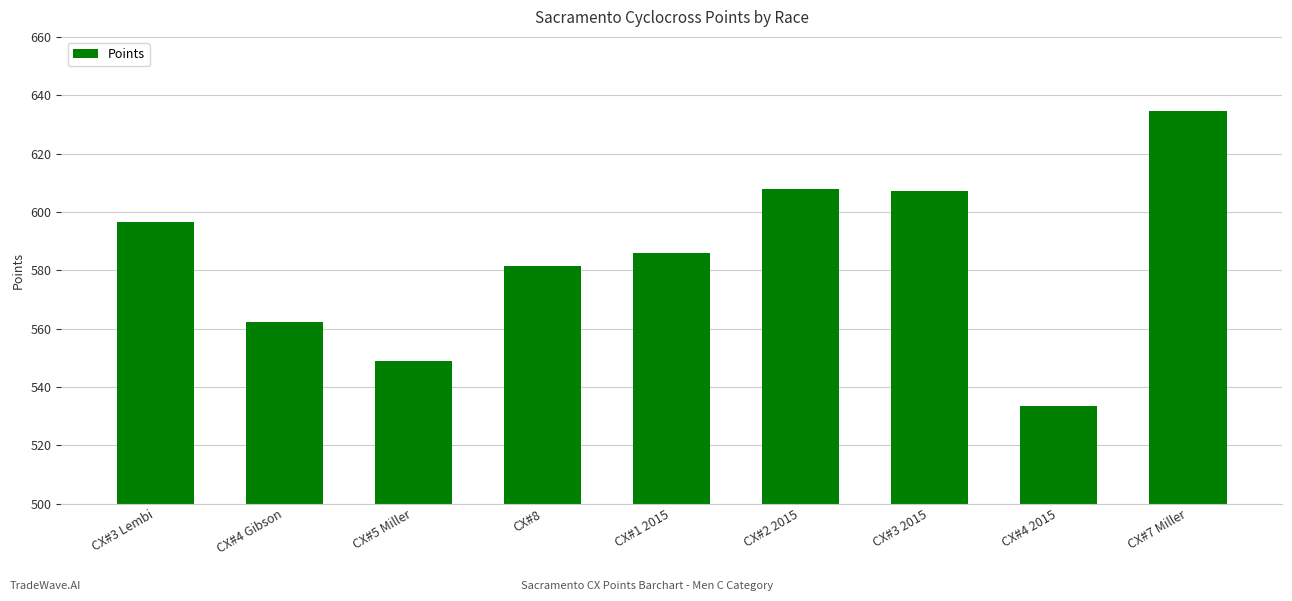

What value does the data have at CX#3 Lembi?

596.7